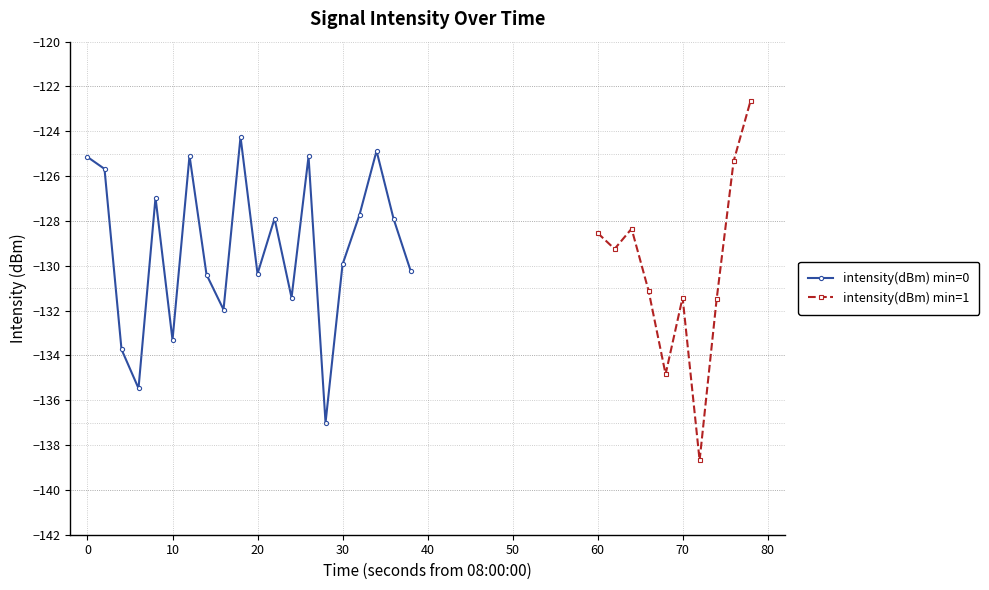

What is the difference between the values at 14 and 5?

3.7